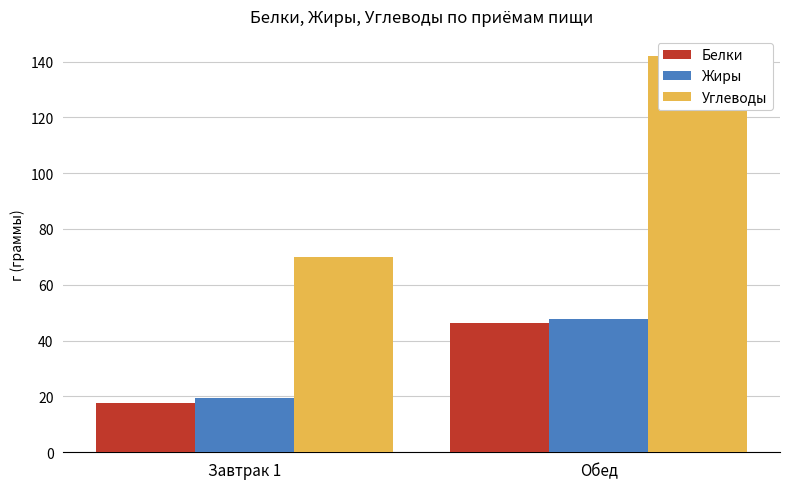

What is the difference between the Белки values at Обед and Завтрак 1?

28.5